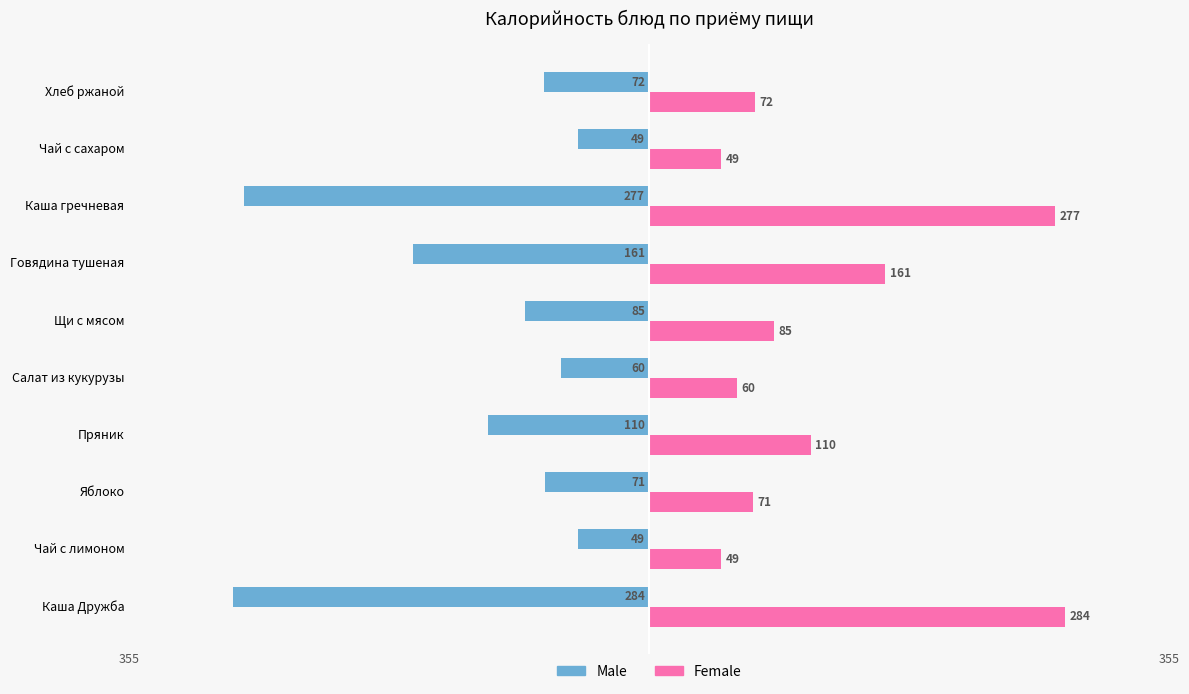

At which label is Male closest to -166?

Говядина тушеная